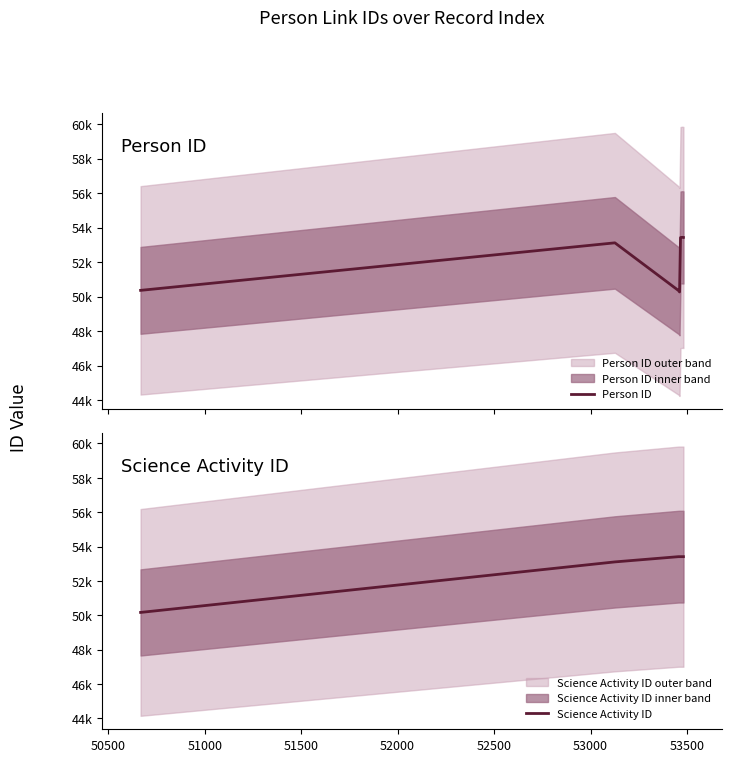

What is the total value across all series at 51500?

103684